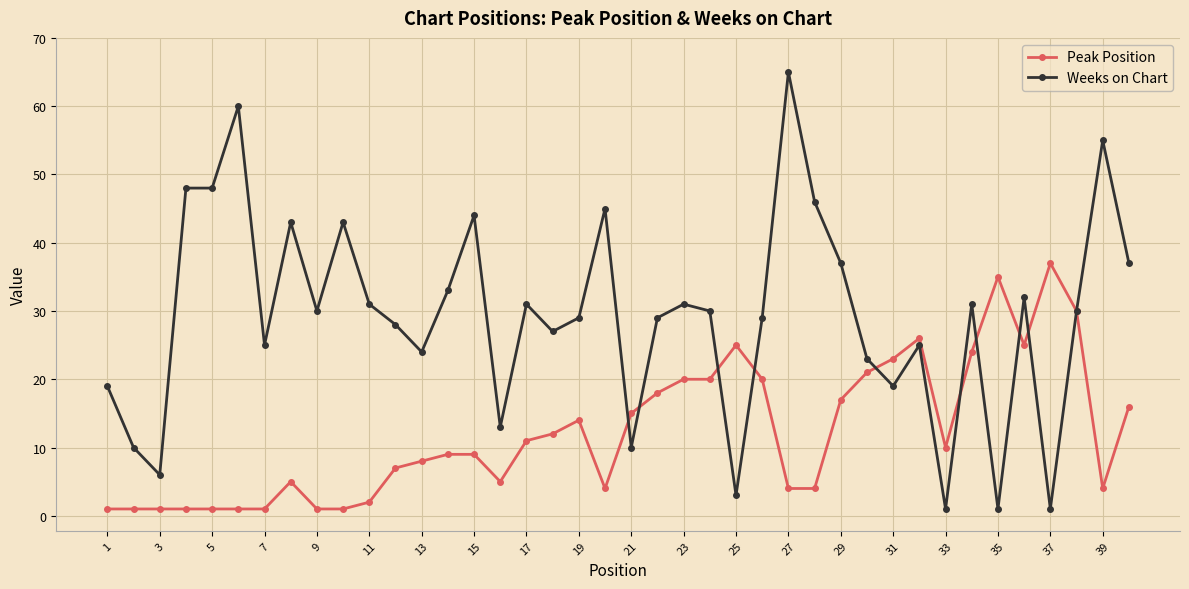

At how many categories does at least one series exceed 22?

34